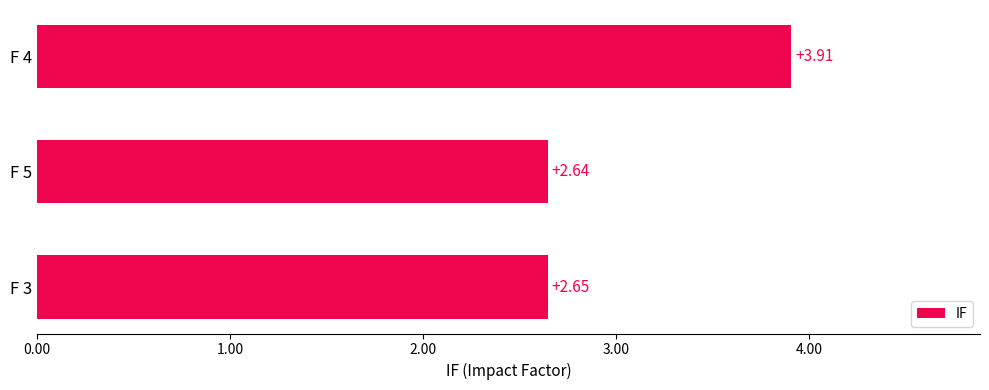

How many categories are shown in the chart?

3